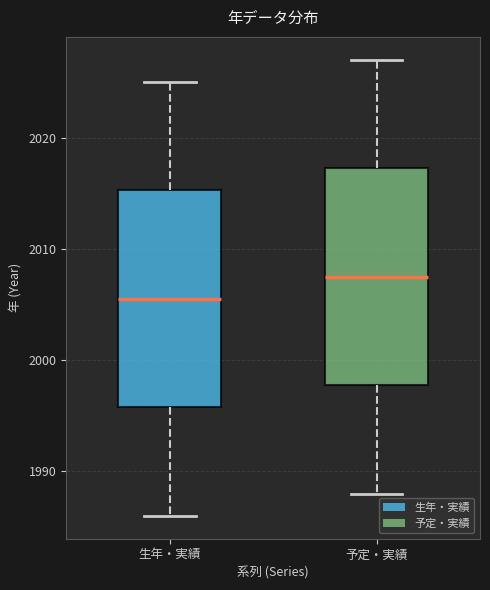

Which box's median line is the lowest?

生年・実績